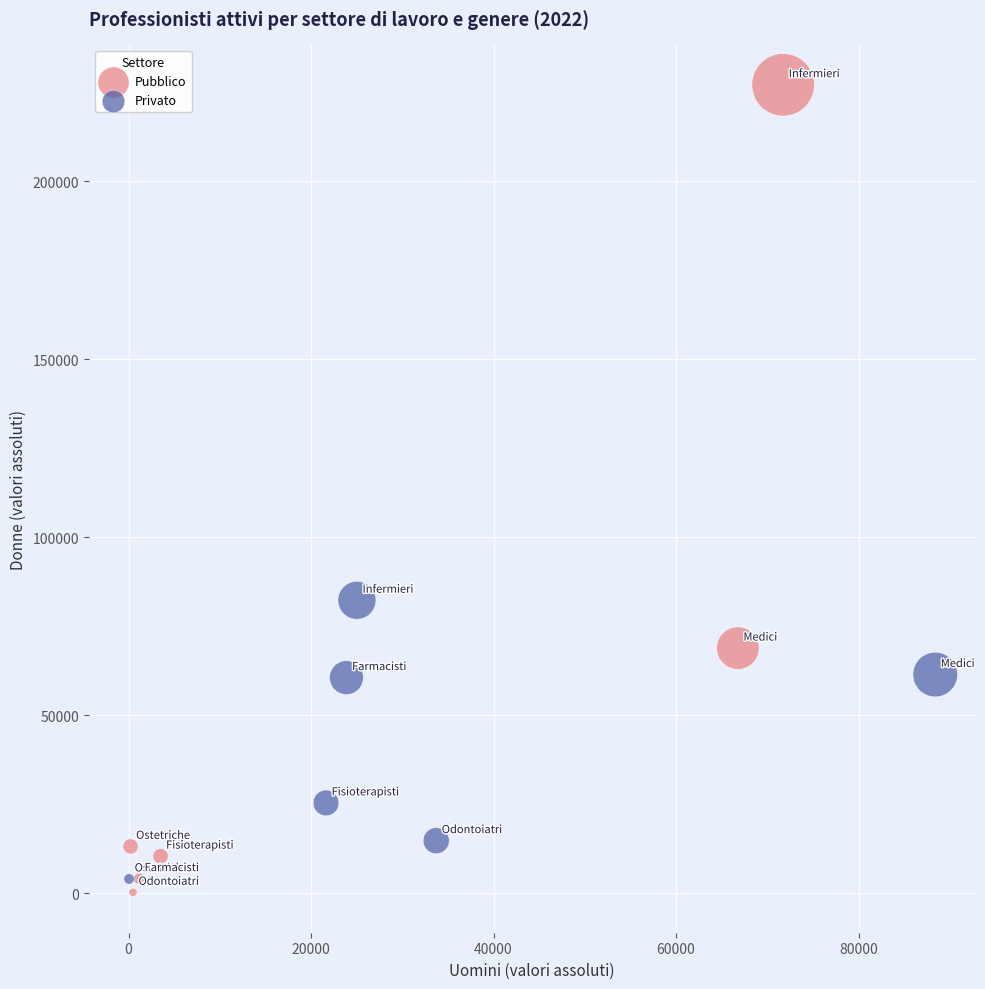

Which series contains the lowest Y value?

Pubblico